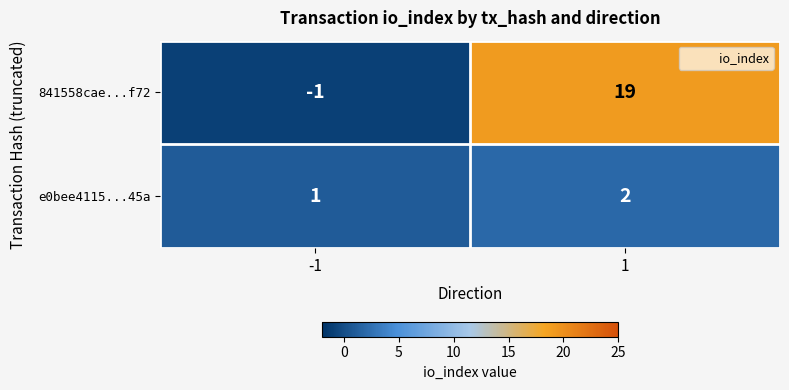

Is it true that 841558cae...f72 equals 19 at 1?

True